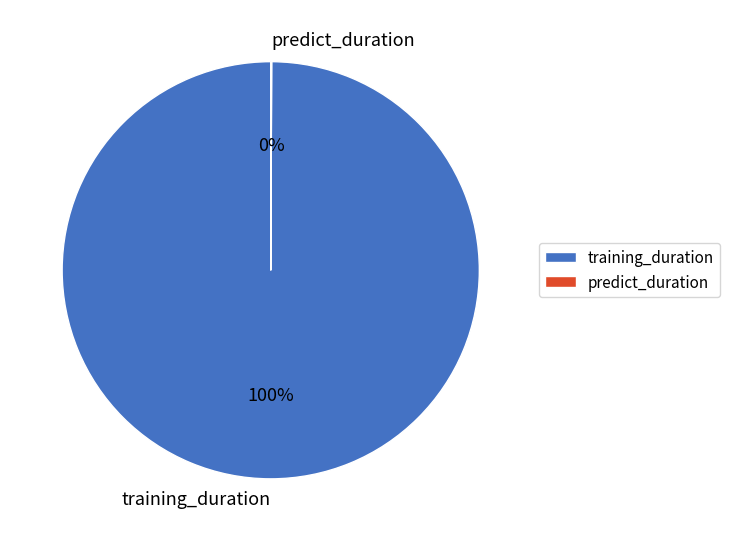

Is there any slice that represents more than half of the pie?

Yes